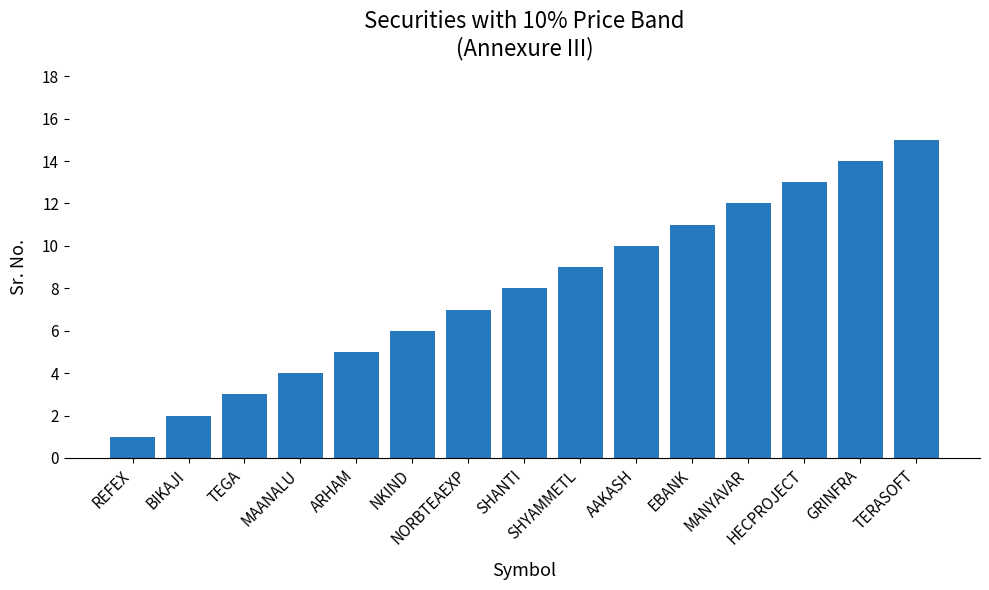

The value at SHYAMMETL is 9. True or false?

True